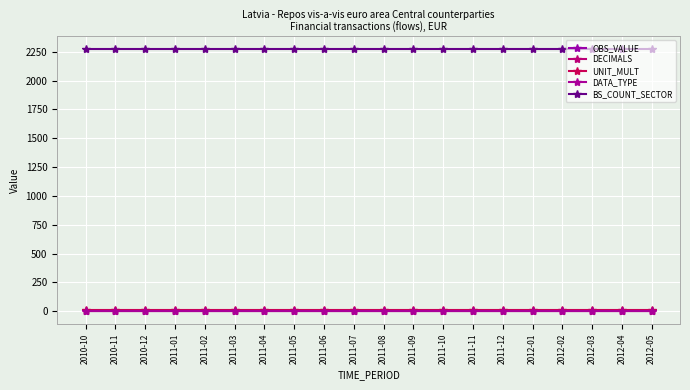

True or false: UNIT_MULT and BS_COUNT_SECTOR cross at least once.

False